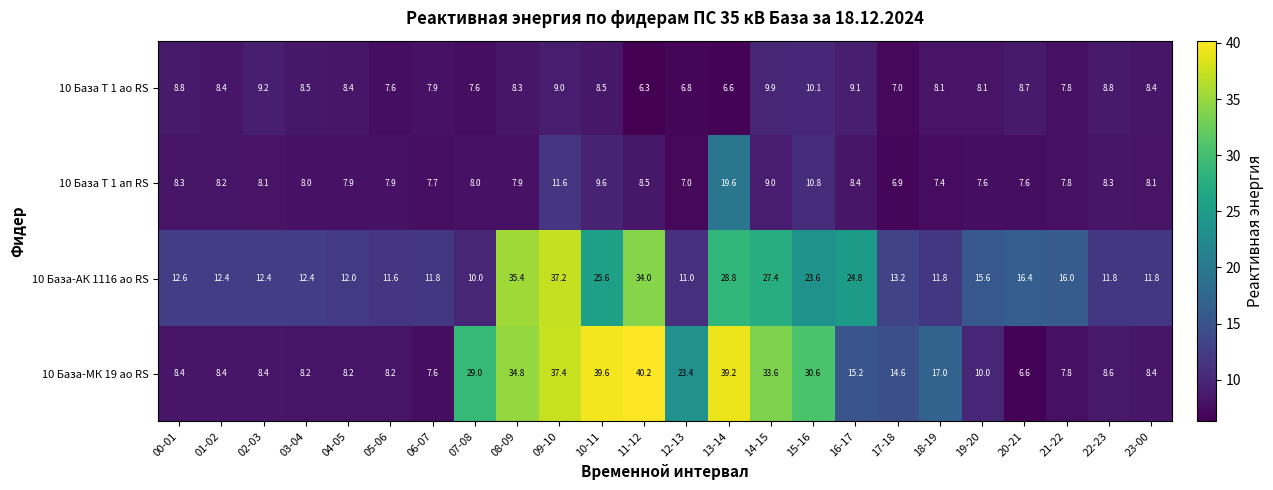

Between 08-09 and 14-15, which series saw the biggest shift?

10 База-АК 1116 ао RS